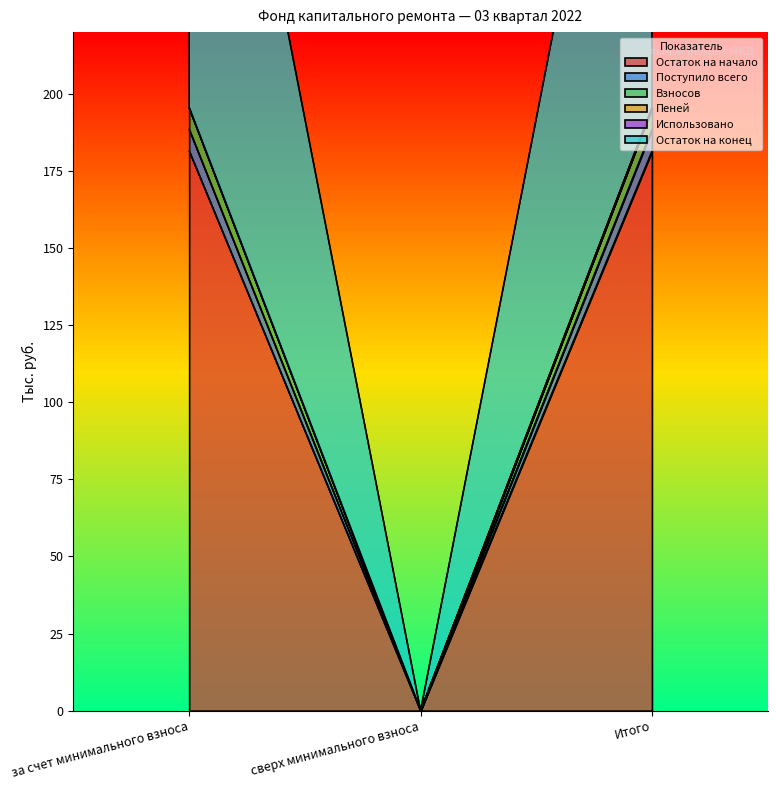

What is the sum of all Пеней values?

390.9